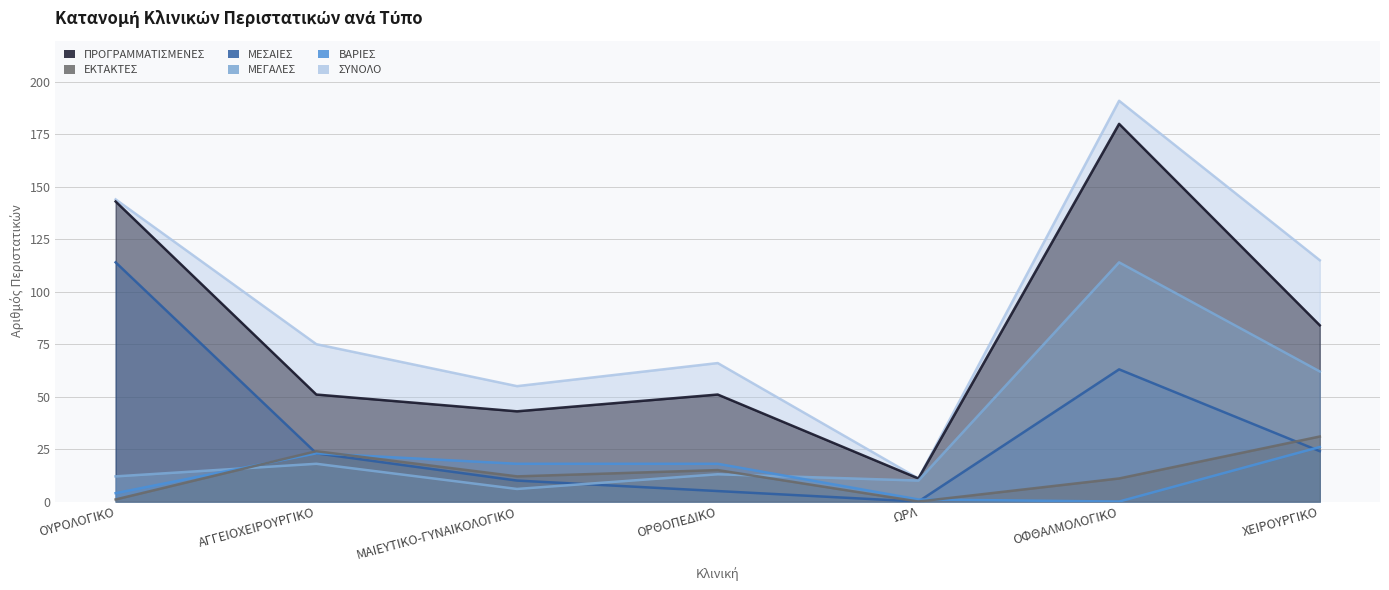

What is the total value across all series at ΧΕΙΡΟΥΡΓΙΚΟ?

342